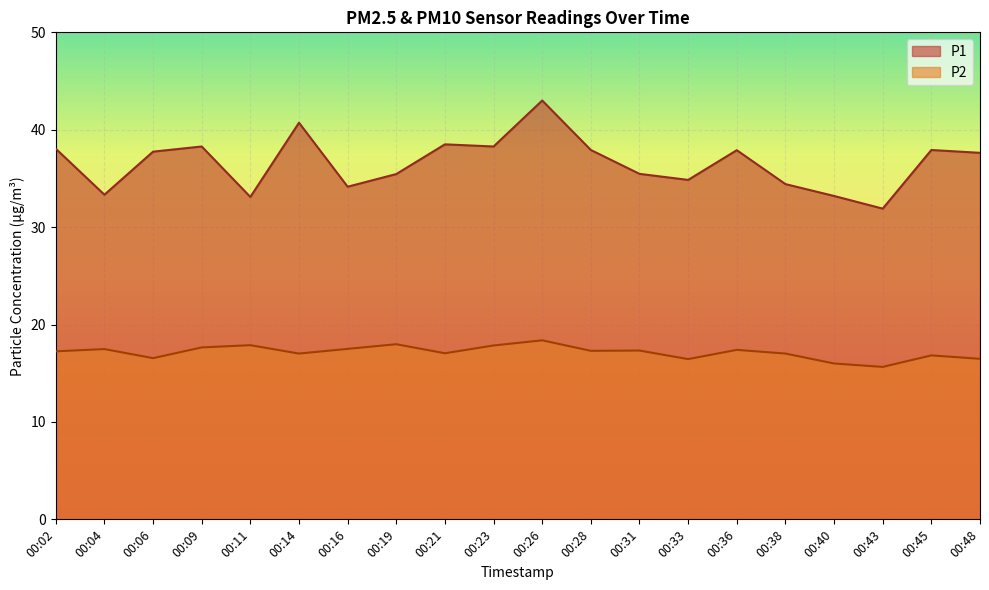

Which category has the highest value across all series?

00:26